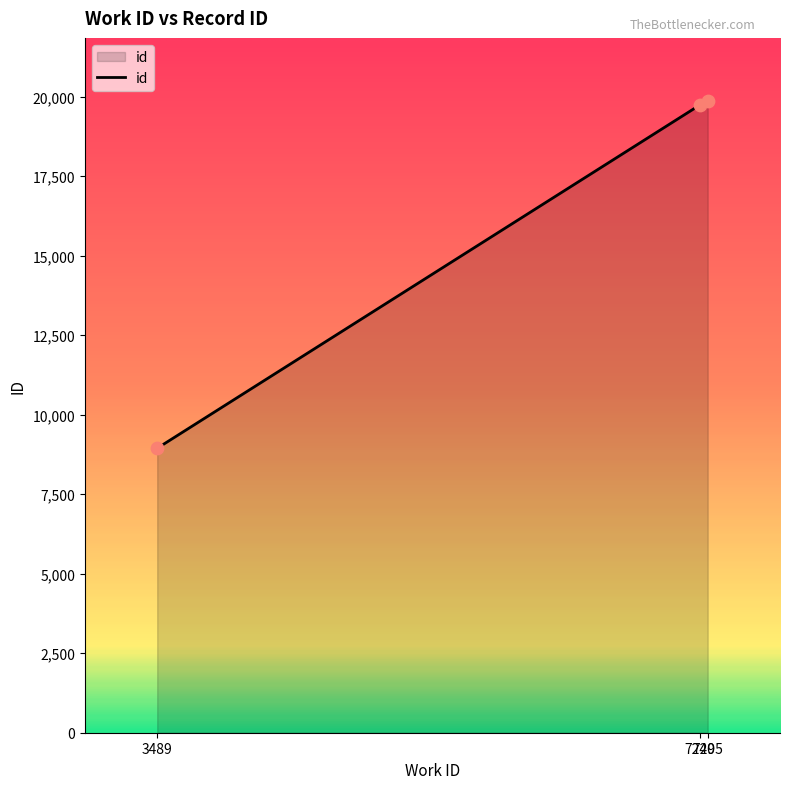

What is the ratio of the value at 7240 to the value at 3489?

2.2